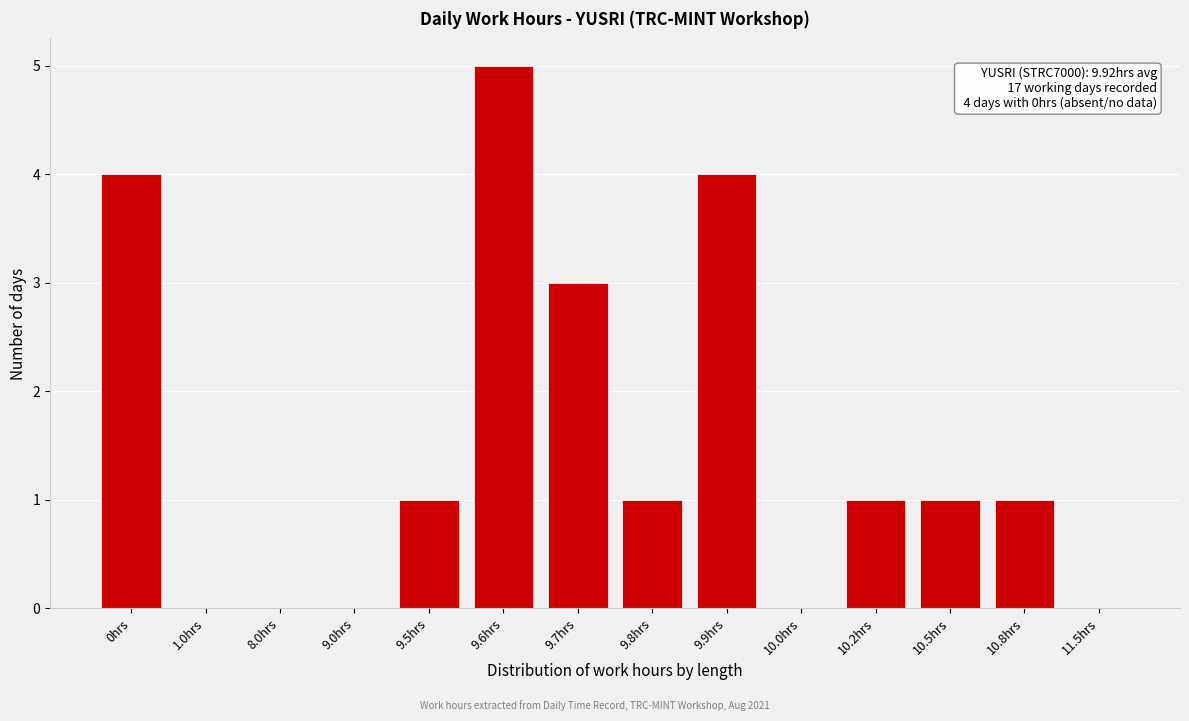

Reading left to right, transcribe all the data shown in this chart.

0hrs=4	1.0hrs=0	8.0hrs=0	9.0hrs=0	9.5hrs=1	9.6hrs=5	9.7hrs=3	9.8hrs=1	9.9hrs=4	10.0hrs=0	10.2hrs=1	10.5hrs=1	10.8hrs=1	11.5hrs=0